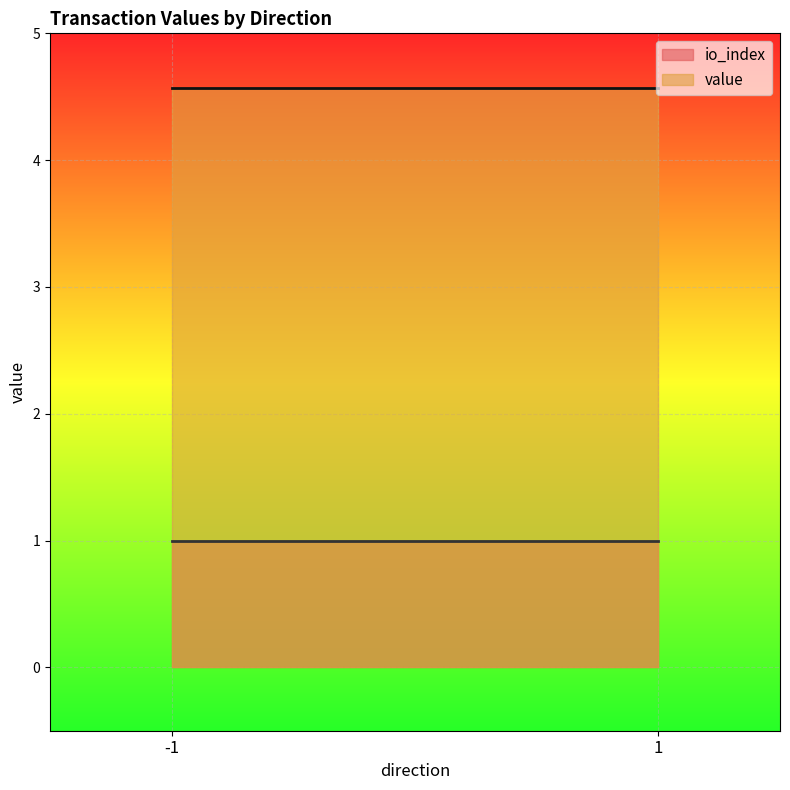

How many positive values does the io_index series have?

2